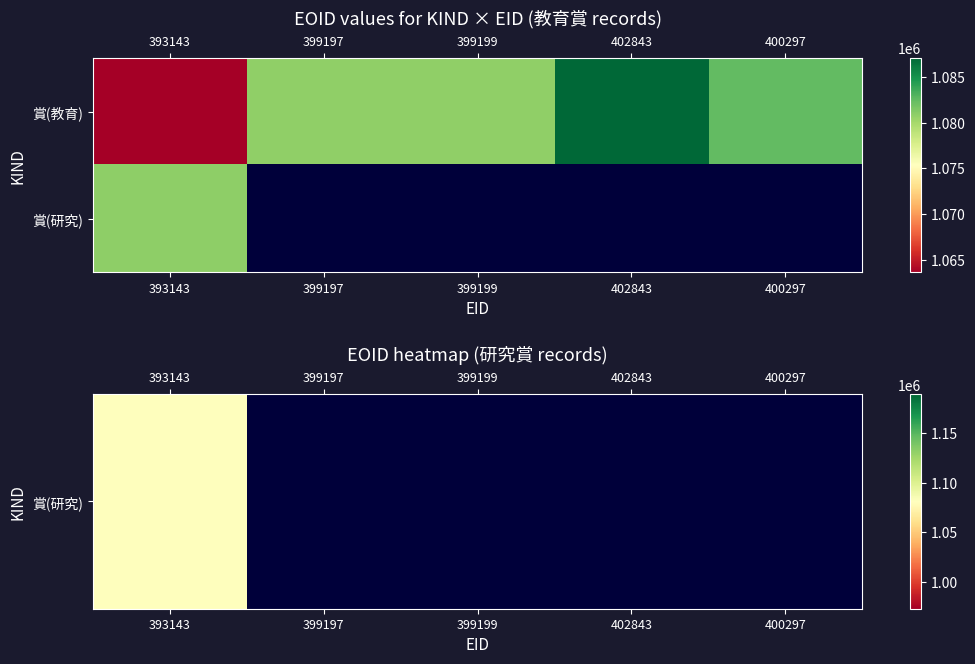

The value at 399197 is 1080786. True or false?

True